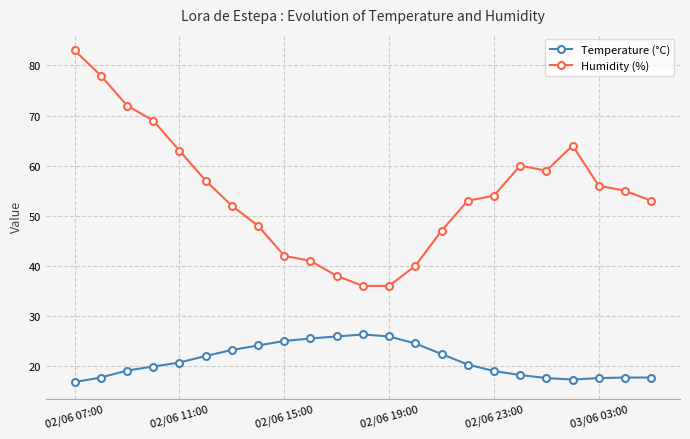

List the series in order of their overall mean, highest first.

Humidity (%), Temperature (°C)